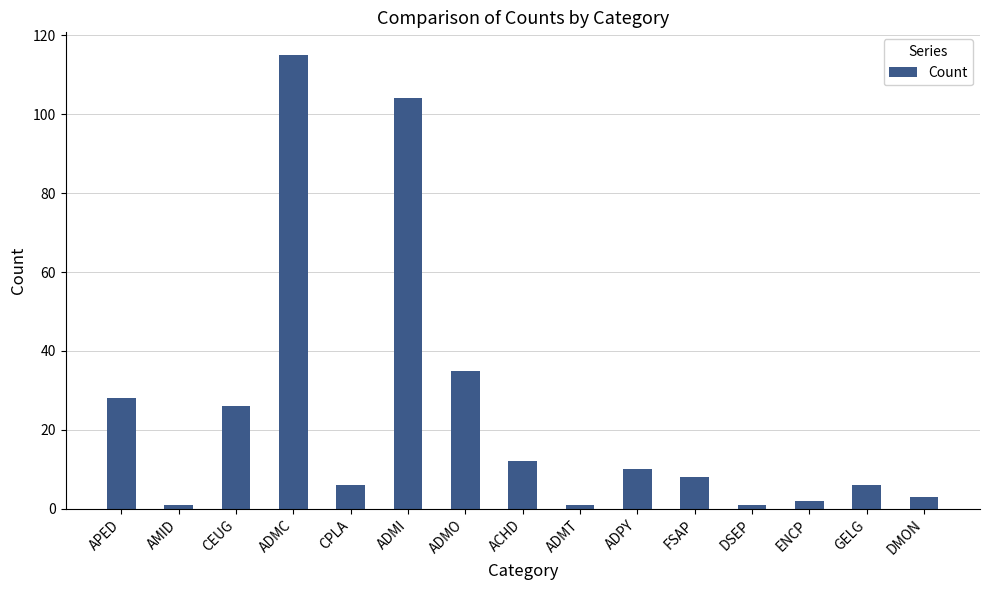

Reading left to right, transcribe all the data shown in this chart.

28	1	26	115	6	104	35	12	1	10	8	1	2	6	3